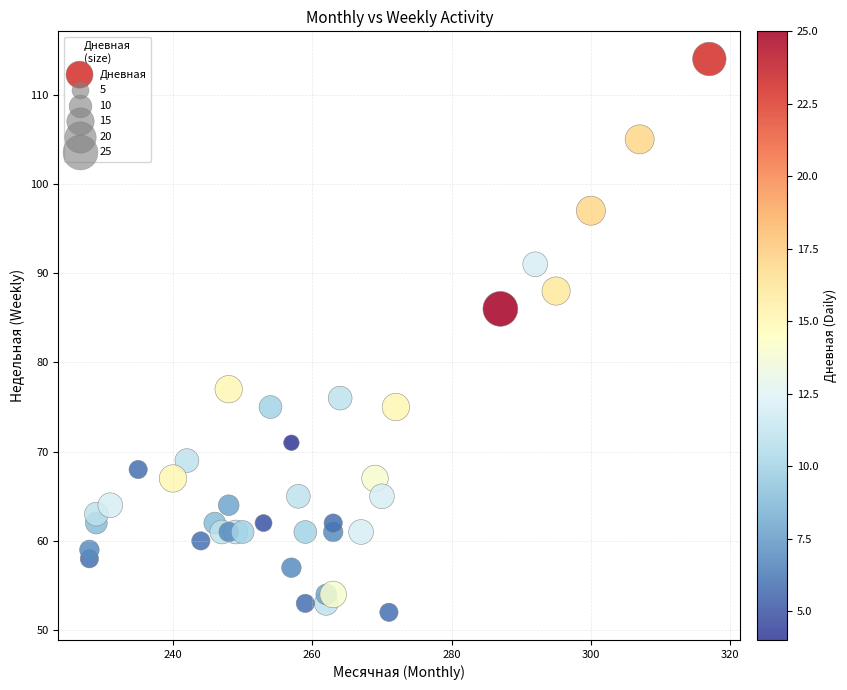

What Y value in the scatter plot is closest to 83?

86